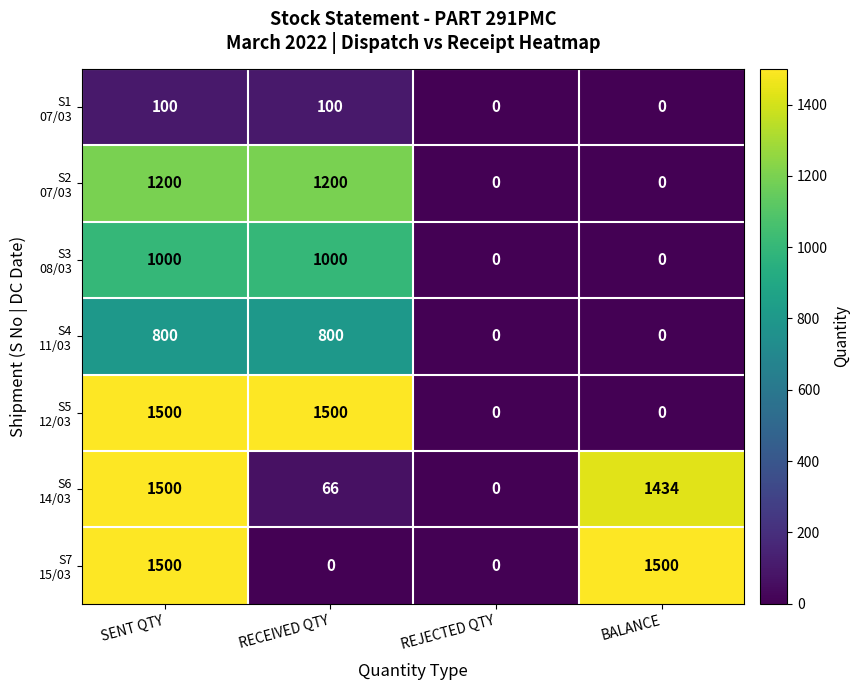

What is the maximum value shown in the chart?

1500